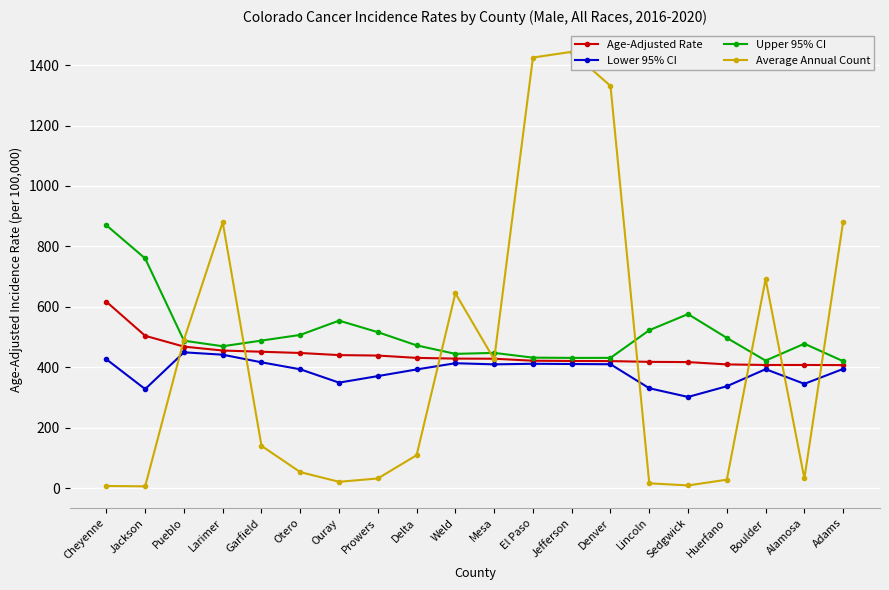

What is the average value of the Lower 95% CI series?

386.3